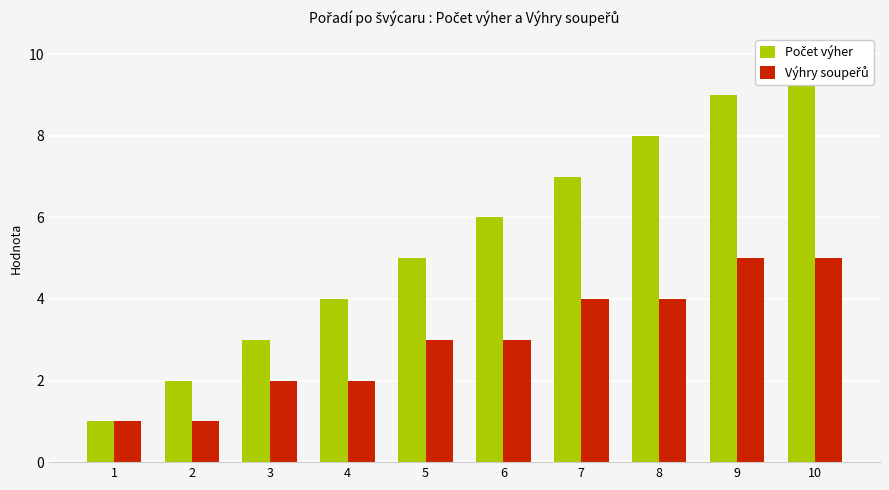

Reading right to left, transcribe all the data shown in this chart.

Počet výher: 10	9	8	7	6	5	4	3	2	1
Výhry soupeřů: 5	5	4	4	3	3	2	2	1	1